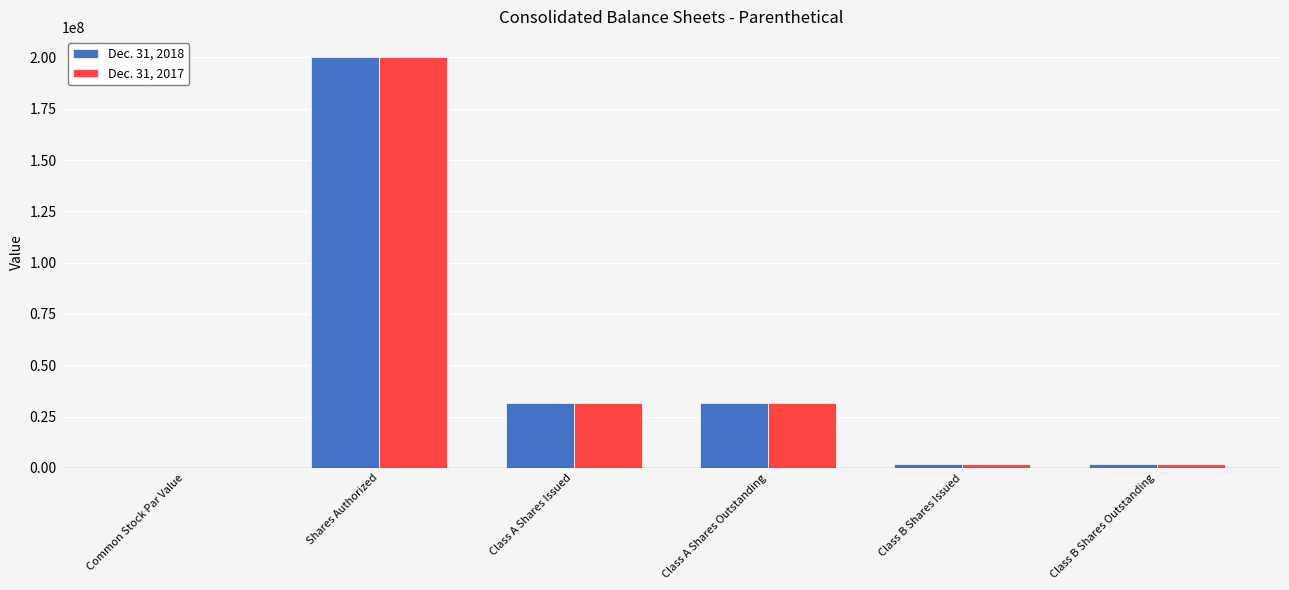

What are all the series names shown in the legend?

Dec. 31, 2018, Dec. 31, 2017